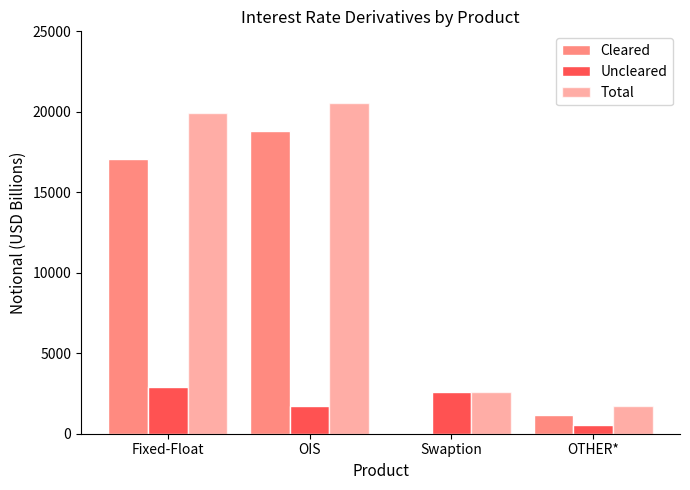

At which label does Total first exceed 19928?

OIS